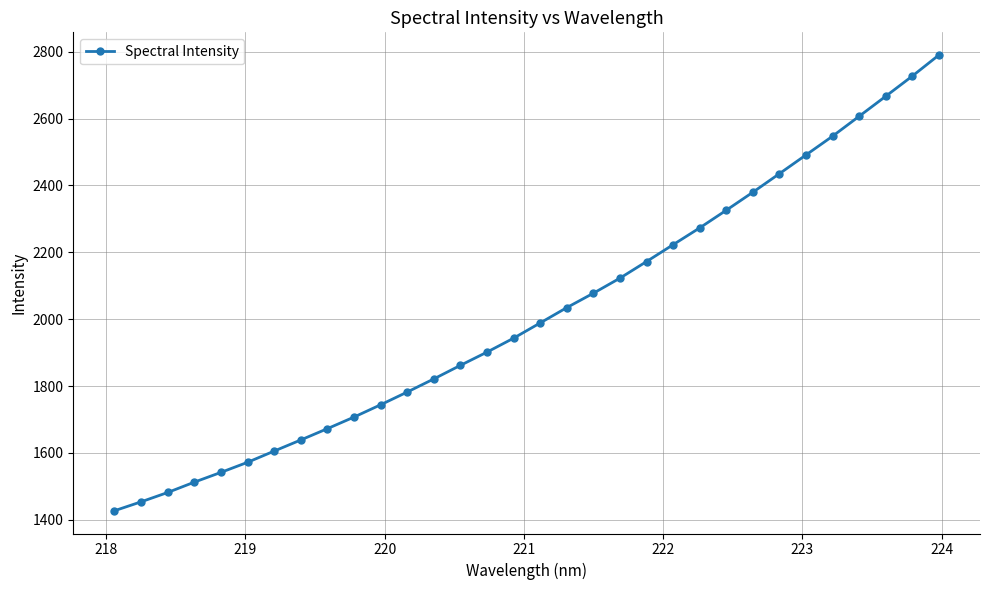

What is the difference between the second highest and minimum values?

1299.9